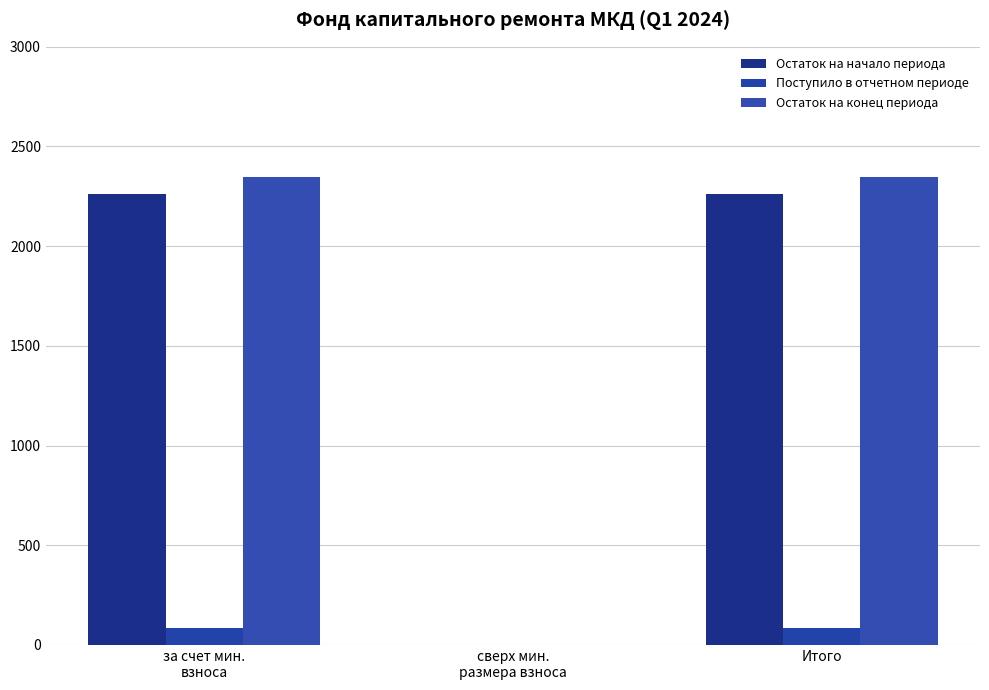

Is it true that Поступило в отчетном периоде equals 85.7 at за счет мин.
взноса?

True